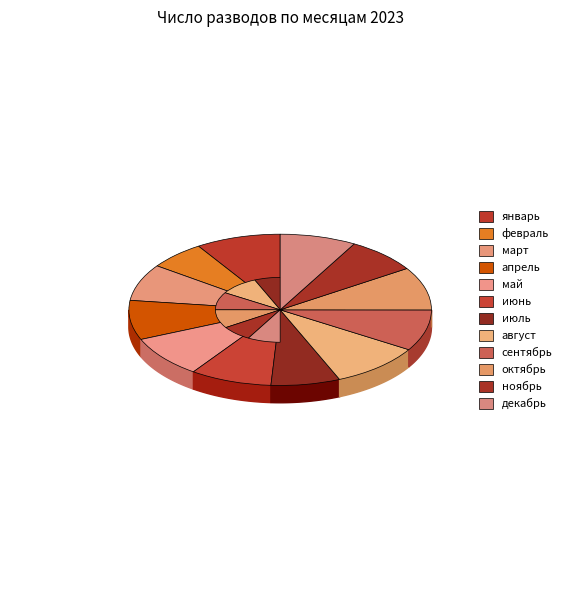

What percentage is the июль slice, to the nearest percent?

7%